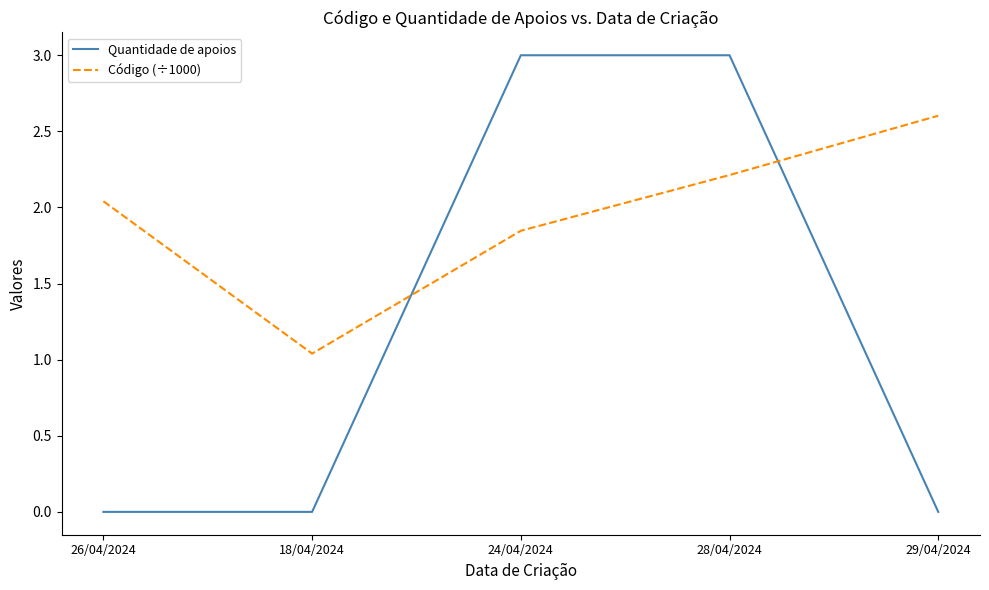

Which series has the largest total across all categories?

Código (÷1000)